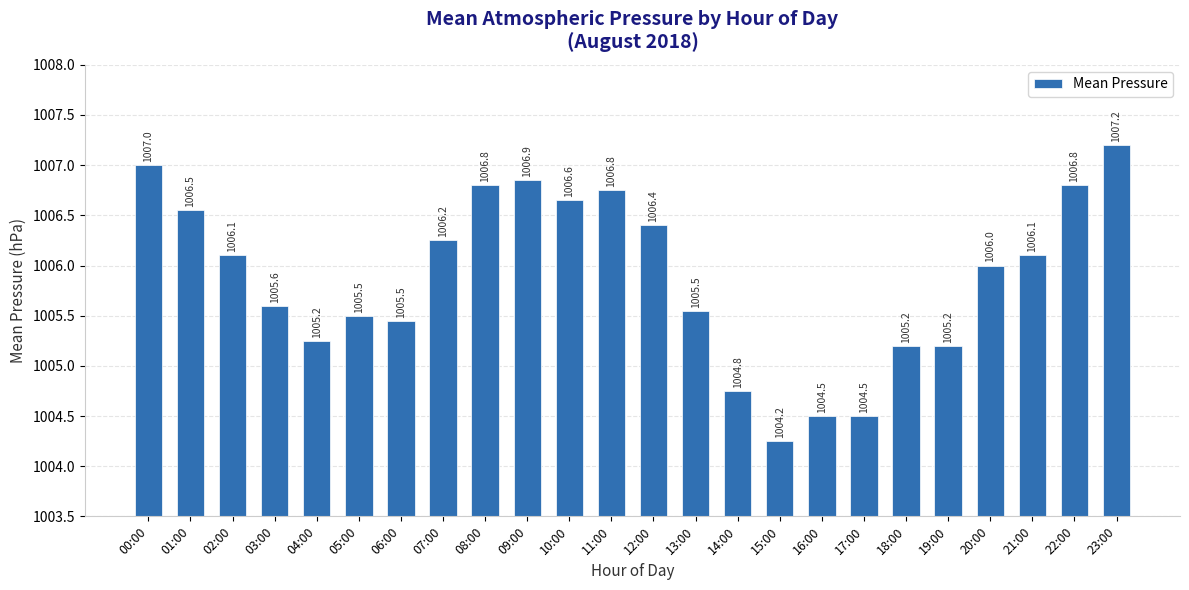

At which label does the data first exceed 1006?

00:00